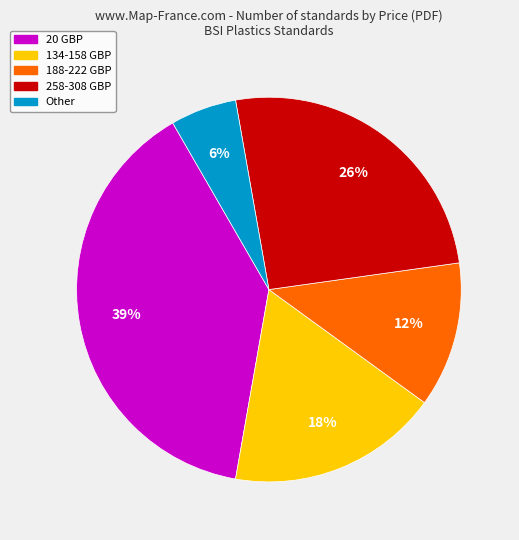

To the nearest percent, what is the difference between the largest and smallest slice percentages?

33%